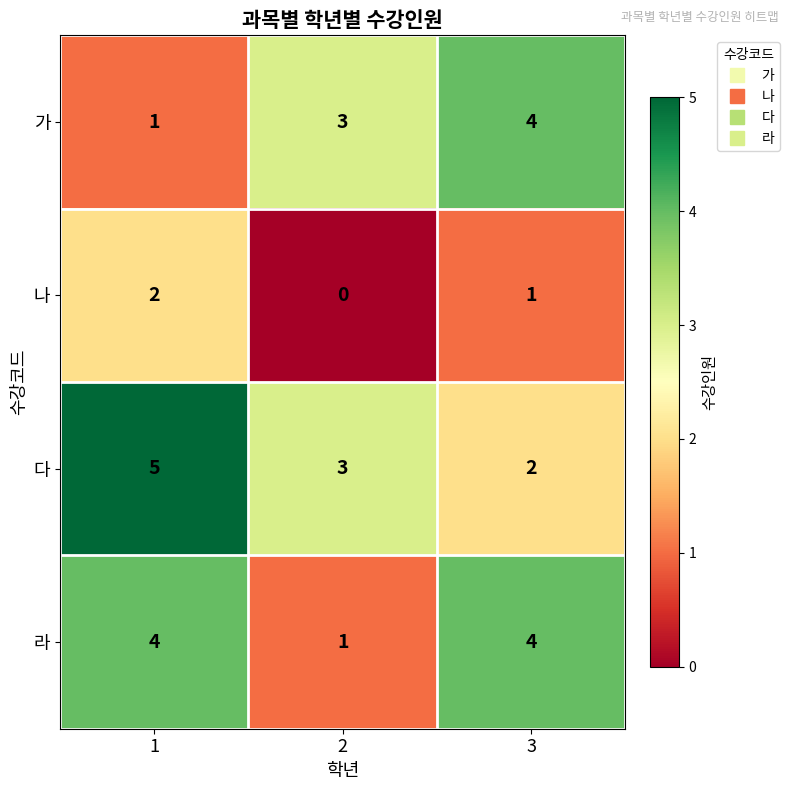

How many distinct data groups are displayed?

4